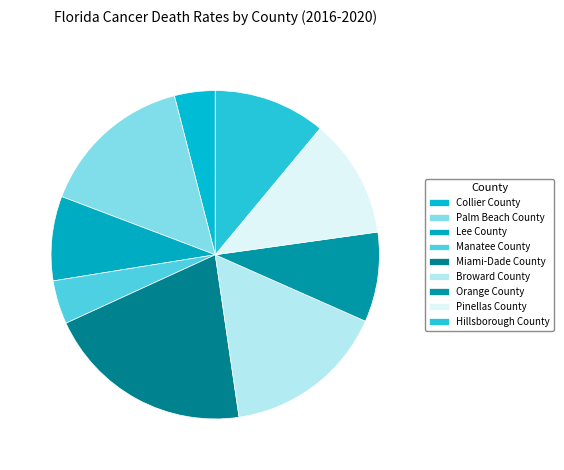

How many slices are in this pie chart?

9